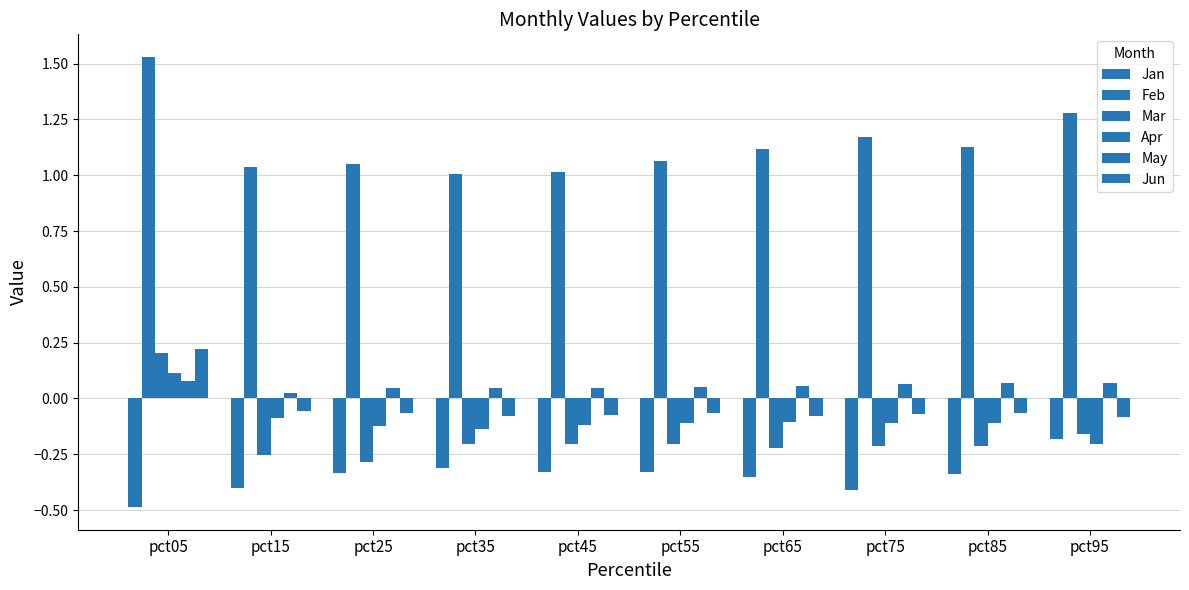

Reading right to left, extract all data points from this chart.

Jan: -0.2	-0.3	-0.4	-0.4	-0.3	-0.3	-0.3	-0.3	-0.4	-0.5
Feb: 1.3	1.1	1.2	1.1	1.1	1.0	1.0	1.1	1.0	1.5
Mar: -0.2	-0.2	-0.2	-0.2	-0.2	-0.2	-0.2	-0.3	-0.3	0.2
Apr: -0.2	-0.1	-0.1	-0.1	-0.1	-0.1	-0.1	-0.1	-0.1	0.1
May: 0.1	0.1	0.1	0.1	0.0	0.0	0.0	0.0	0.0	0.1
Jun: -0.1	-0.1	-0.1	-0.1	-0.1	-0.1	-0.1	-0.1	-0.1	0.2